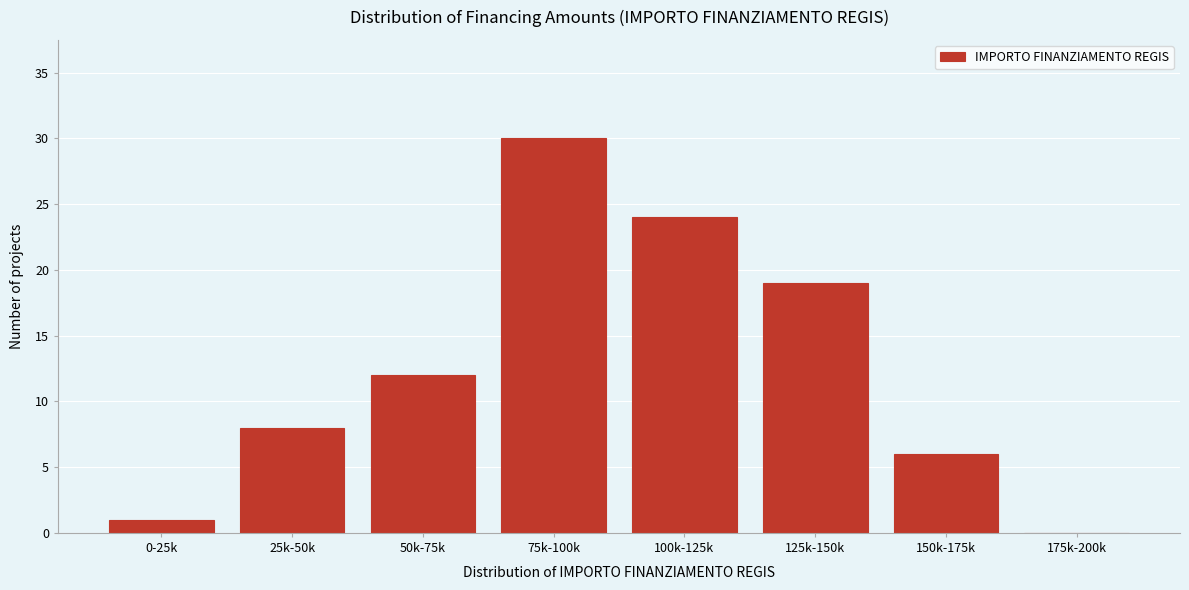

Reading right to left, list all the values displayed in this chart.

175k-200k=0	150k-175k=6	125k-150k=19	100k-125k=24	75k-100k=30	50k-75k=12	25k-50k=8	0-25k=1